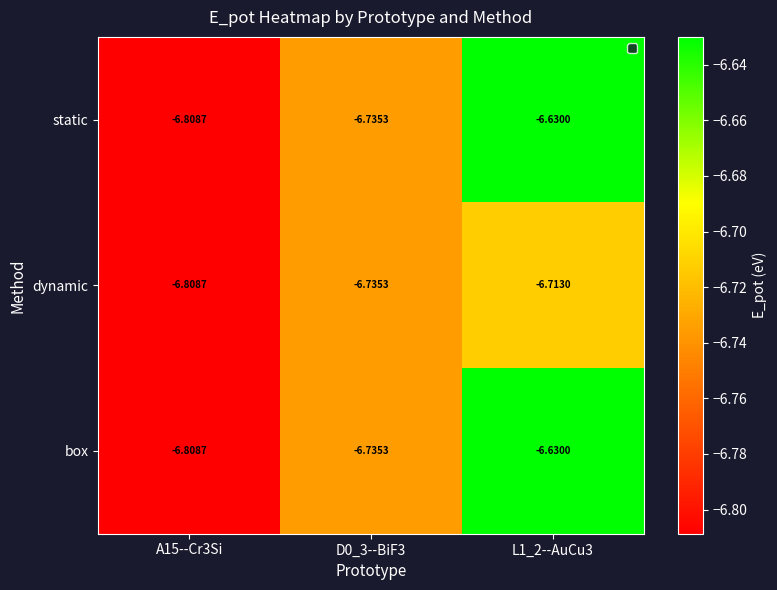

Is the value of static at A15--Cr3Si greater than the value of box at L1_2--AuCu3?

No